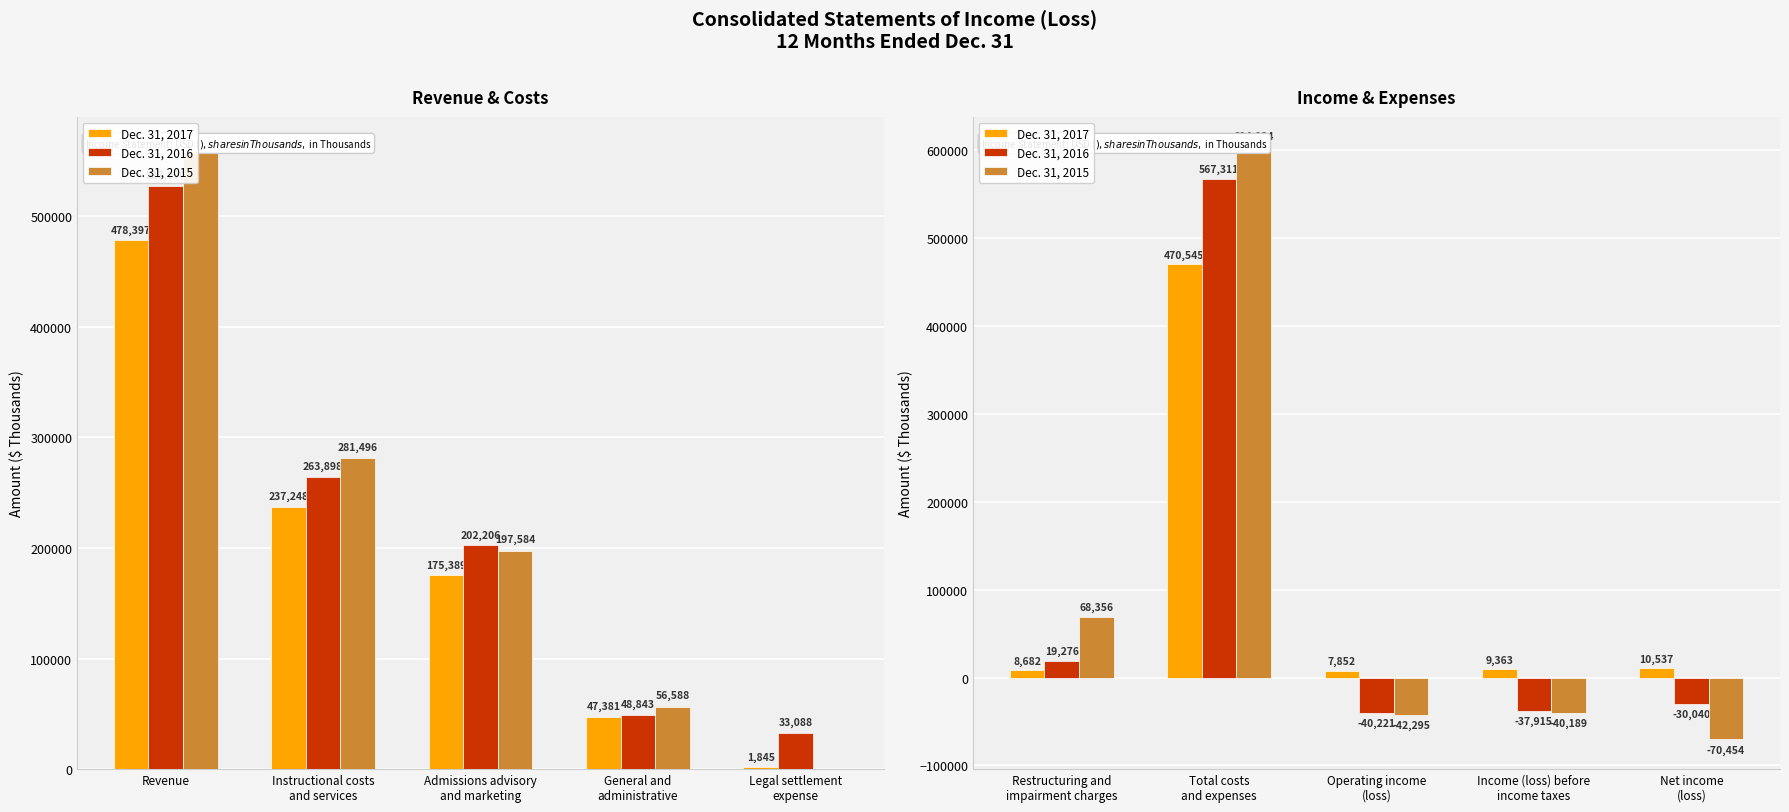

At Restructuring and impairment charges, list the series in order from largest to smallest.

Dec. 31, 2015, Dec. 31, 2016, Dec. 31, 2017